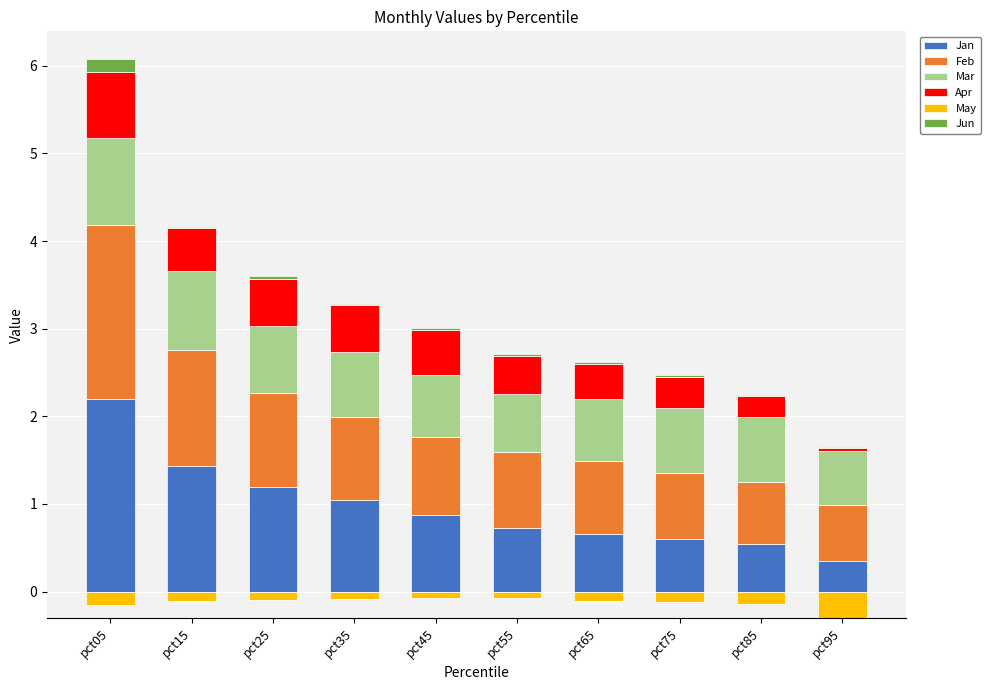

What is the value of the Mar bar at the 5th from the left?

0.7